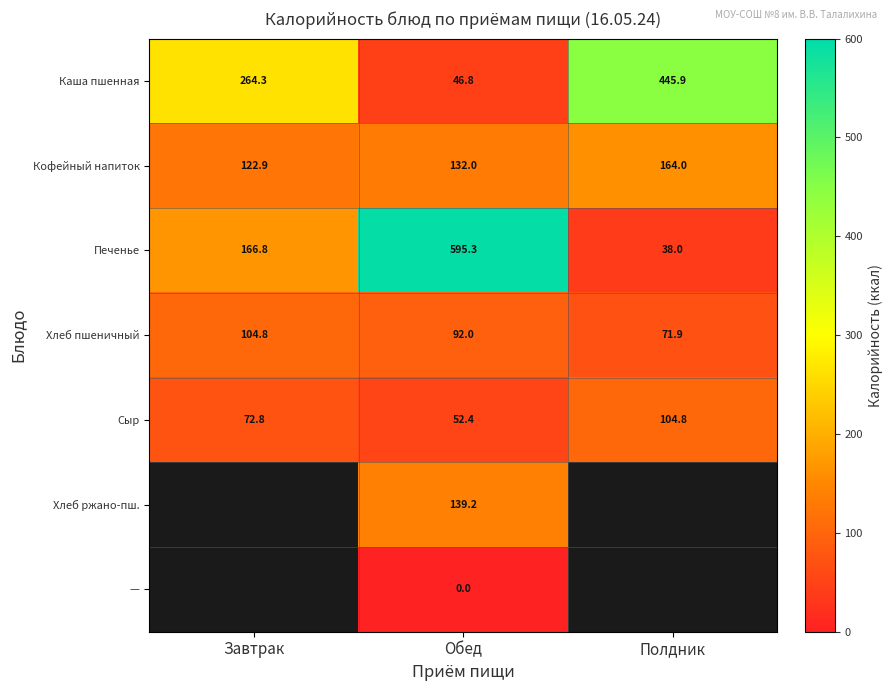

Which has a higher value, Полдник or Обед?

Полдник